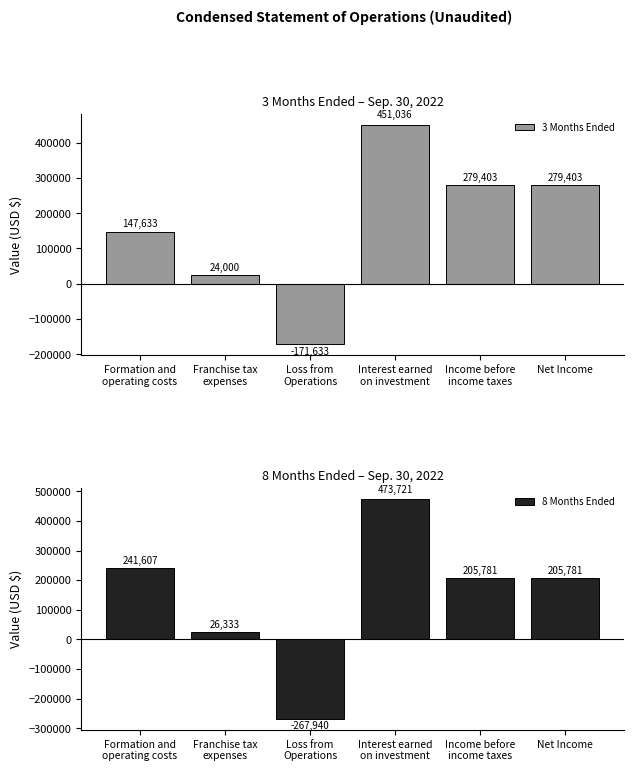

Is the value of 8 Months Ended at Interest earned
on investment greater than the value of 3 Months Ended at Franchise tax
expenses?

Yes